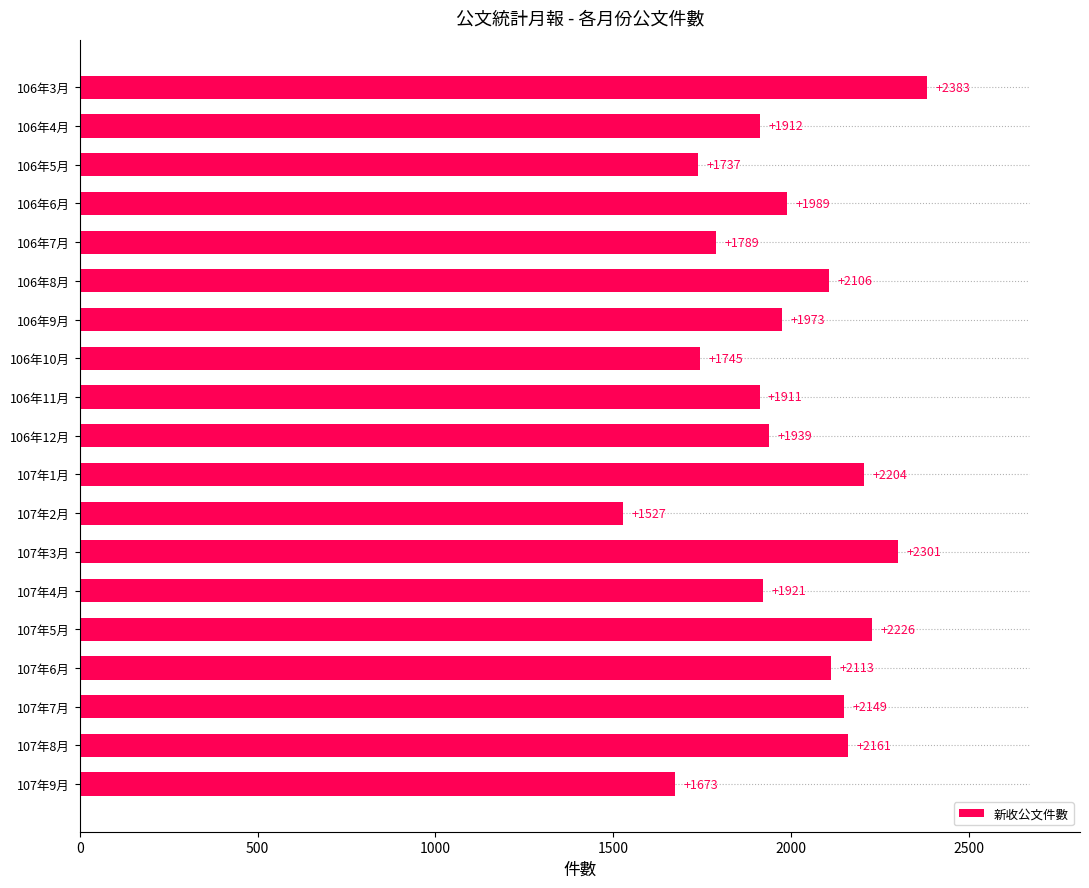

Rank the categories by value from highest to lowest.

106年3月, 107年3月, 107年5月, 107年1月, 107年8月, 107年7月, 107年6月, 106年8月, 106年6月, 106年9月, 106年12月, 107年4月, 106年4月, 106年11月, 106年7月, 106年10月, 106年5月, 107年9月, 107年2月